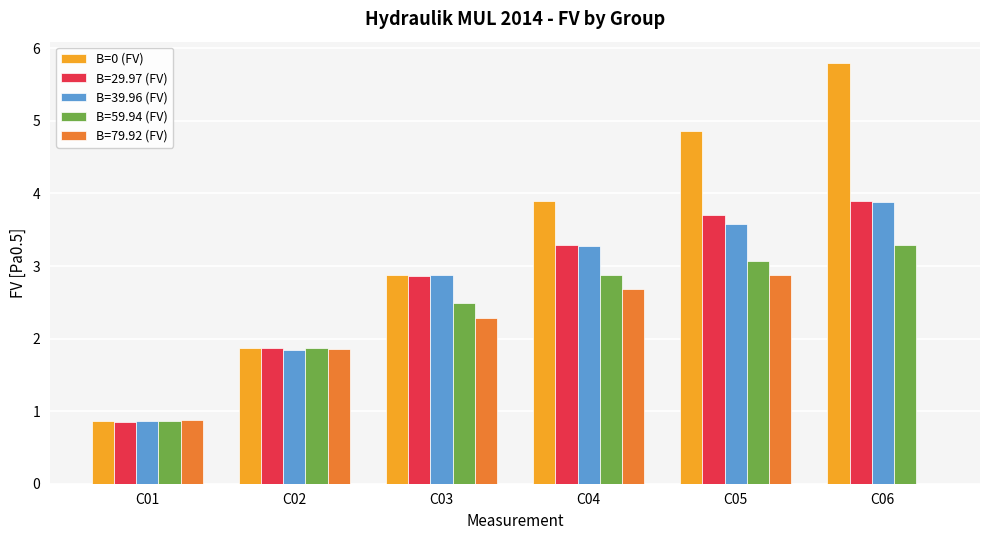

Which series changed the most between C01 and C06?

B=0 (FV)